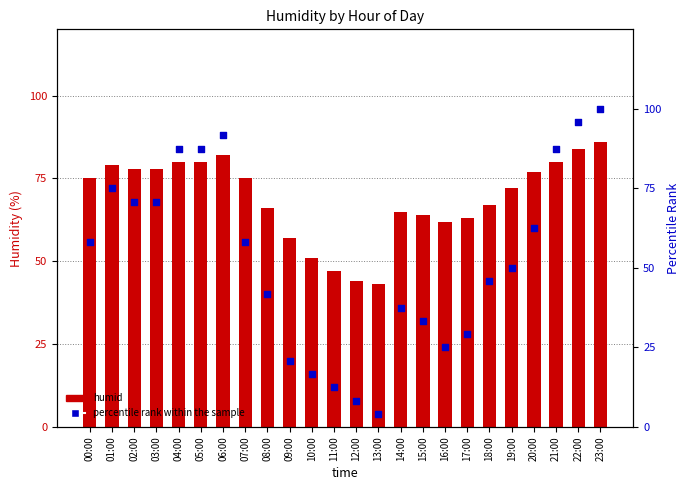

What is the total value across all series at 21:00?

167.5